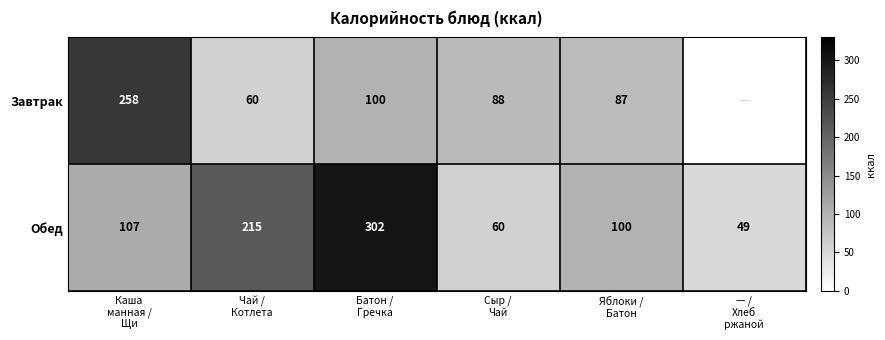

What is the difference between the maximum and minimum values in the Обед series?

253